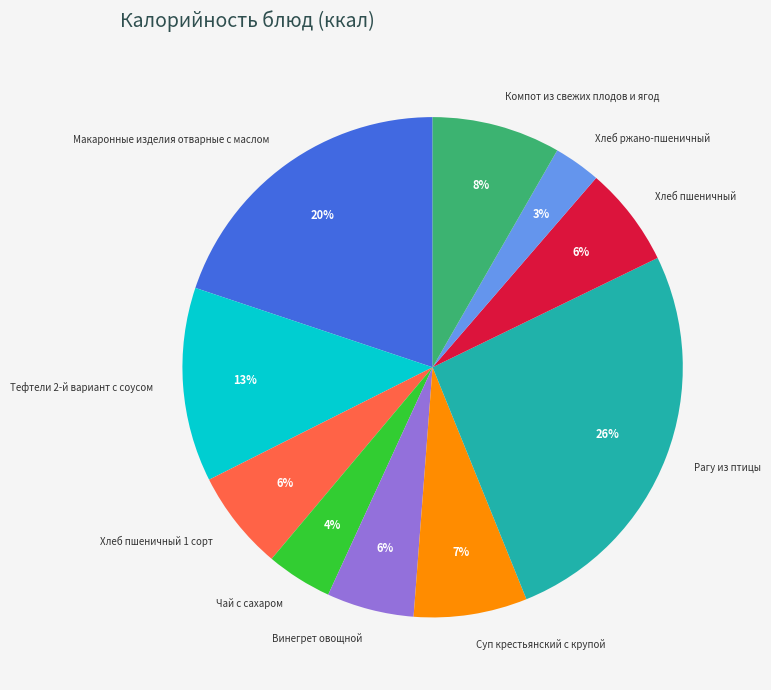

Count the number of slices in the pie.

10